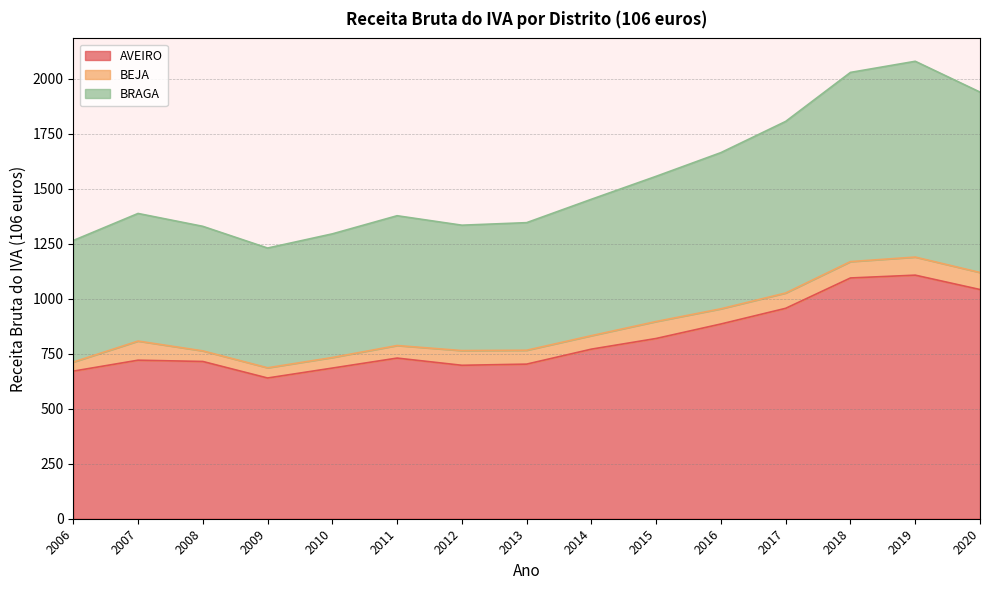

What value does the BRAGA series have at 2009?

1230.4